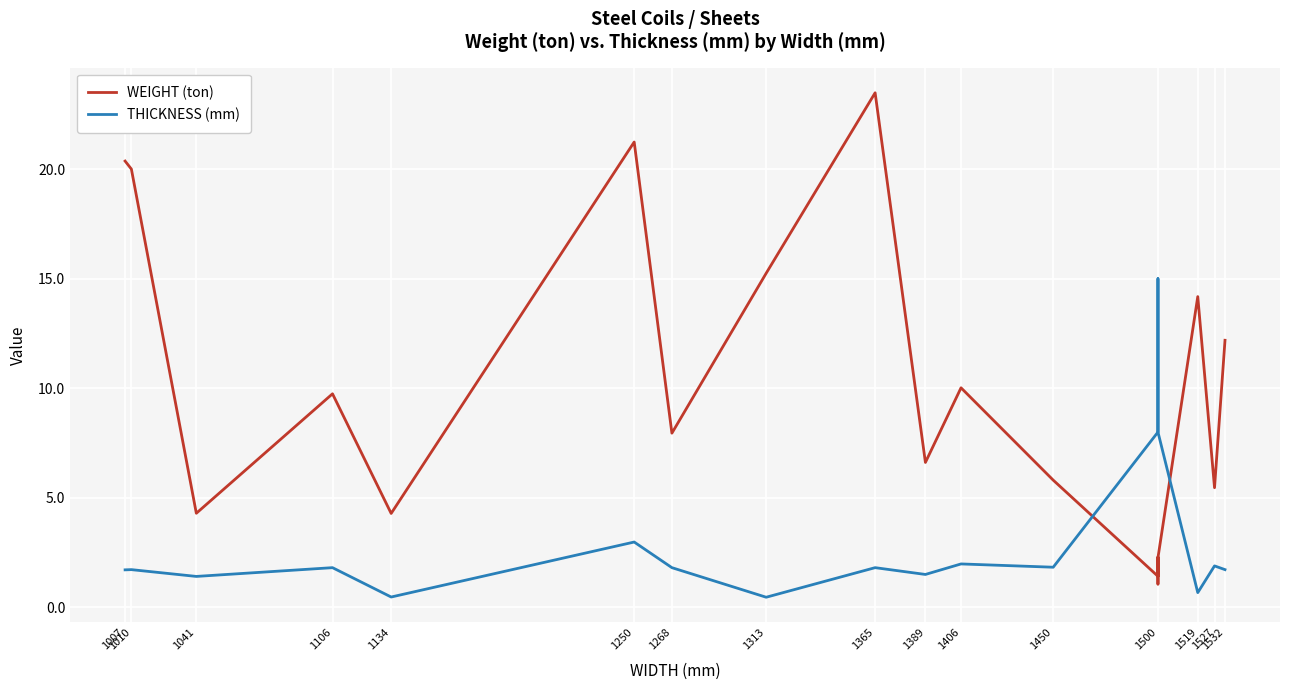

The THICKNESS (mm) series shows 1.8 at 1106. True or false?

True